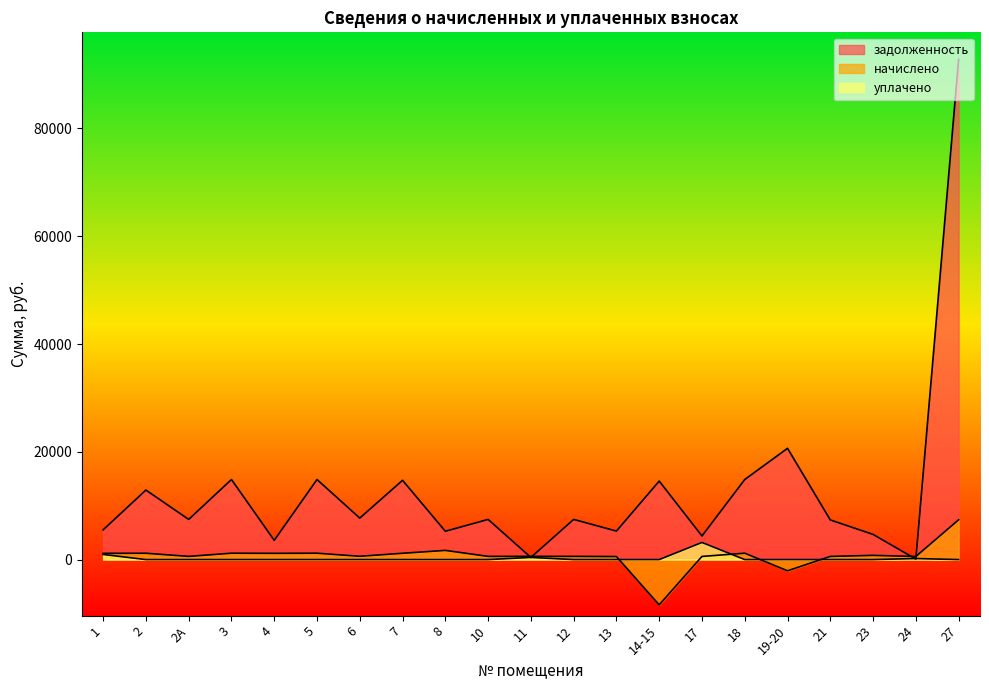

Which has a higher value, 7 or 4?

7